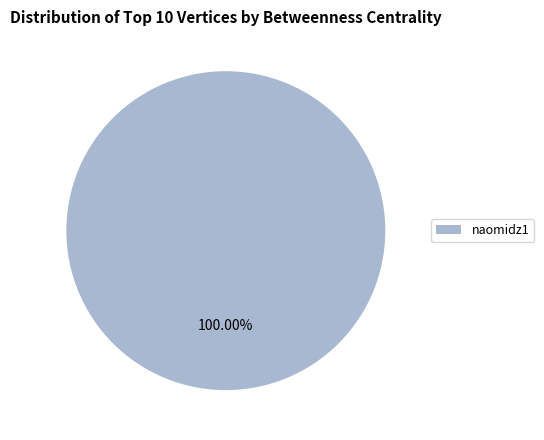

Rank the categories by value from highest to lowest.

naomidz1